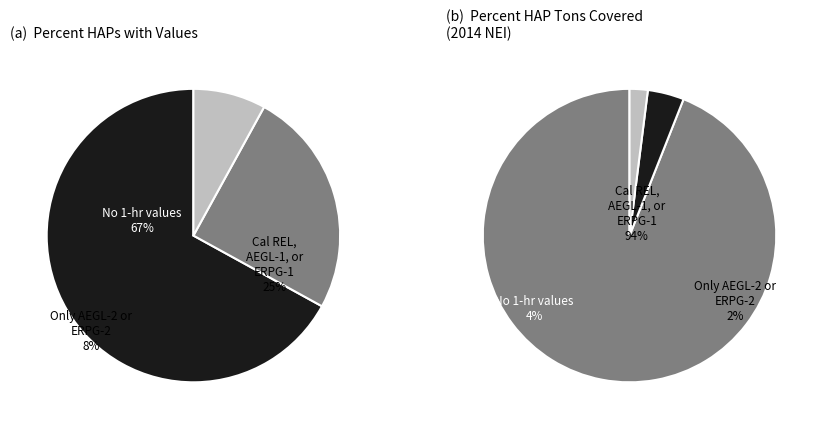

What is the difference between the highest and lowest values at 0?

27